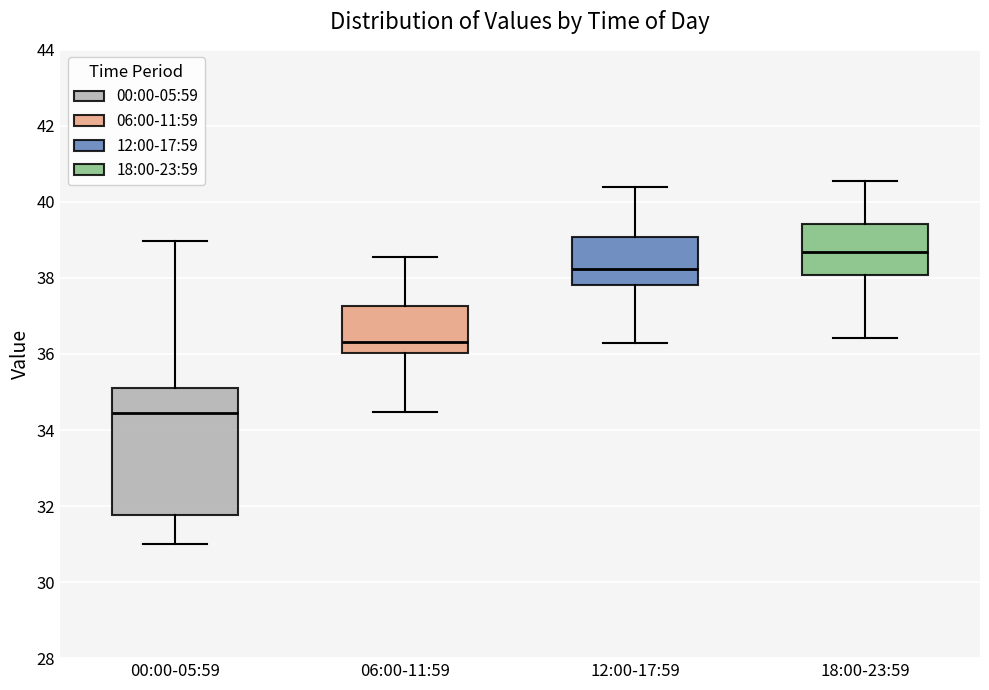

Reading left to right, transcribe this box plot: for each box, give where its median line is, the range the box spans, and where its two whiskers end, as read against the y-axis. The values are not printed on the chart, so give them approximately, as read against the axis.

00:00-05:59: median 34.4, box 31.8 to 35.2, whiskers 31.0 to 39.0
06:00-11:59: median 36.4, box 36.0 to 37.2, whiskers 34.4 to 38.6
12:00-17:59: median 38.2, box 37.8 to 39.0, whiskers 36.4 to 40.4
18:00-23:59: median 38.6, box 38.0 to 39.4, whiskers 36.4 to 40.6